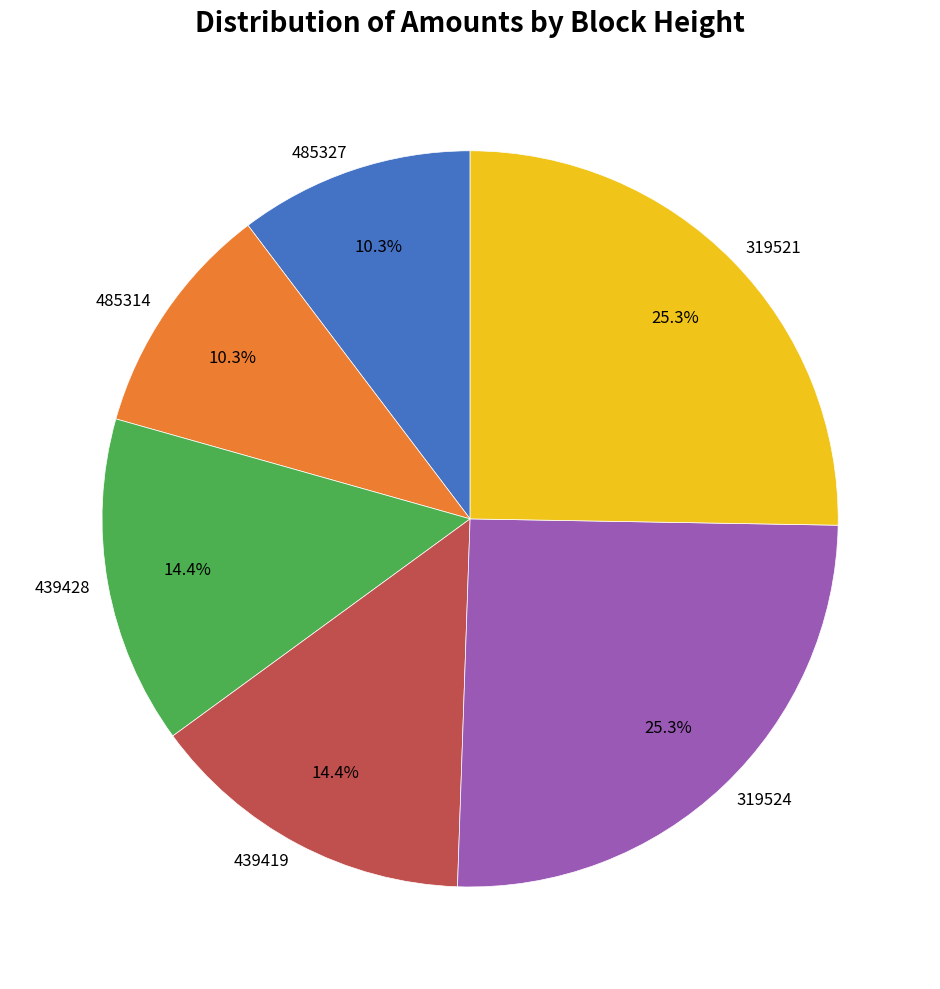

How many segments does this pie chart have?

6